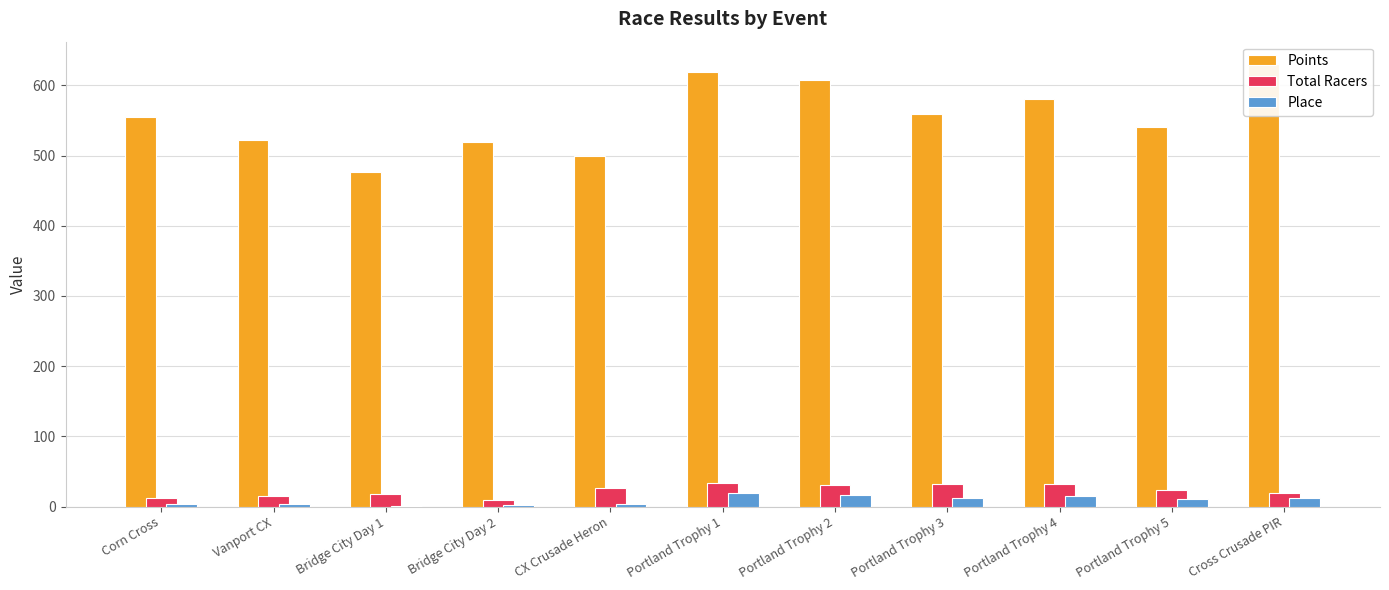

Which series has the largest range (max minus min)?

Points